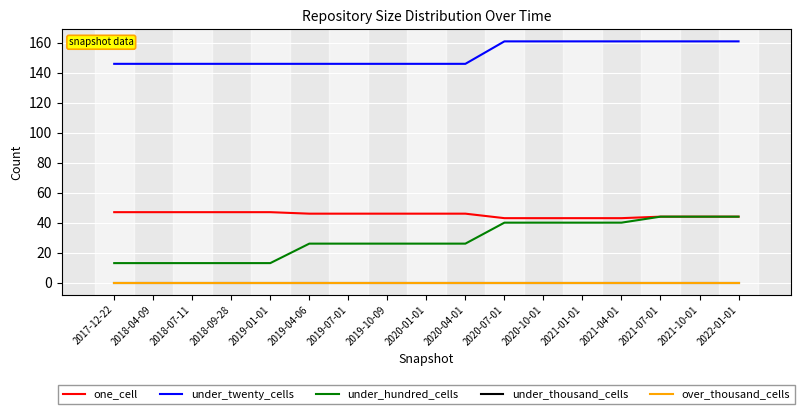

The under_thousand_cells series shows 0 at 2019-01-01. True or false?

True